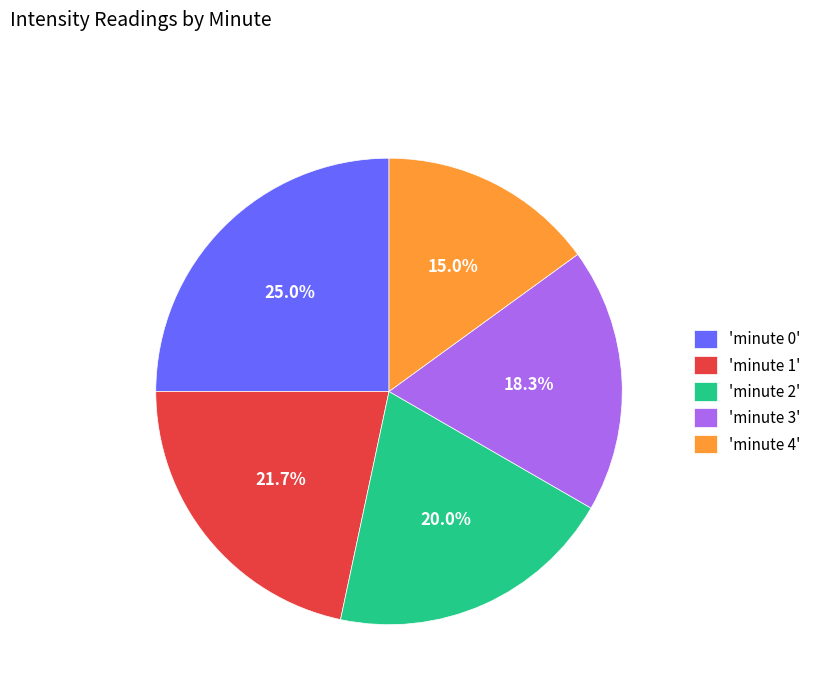

Combined, what portion of the pie is 'minute 4' and 'minute 2'?

35.0%